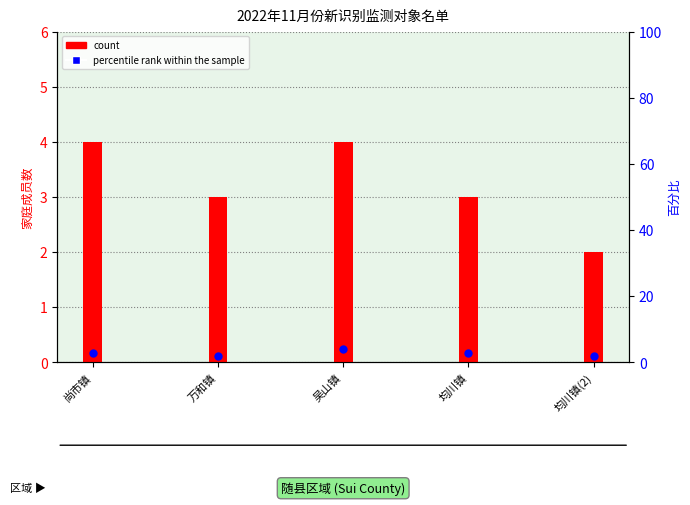

Which series reaches the minimum Y coordinate?

count